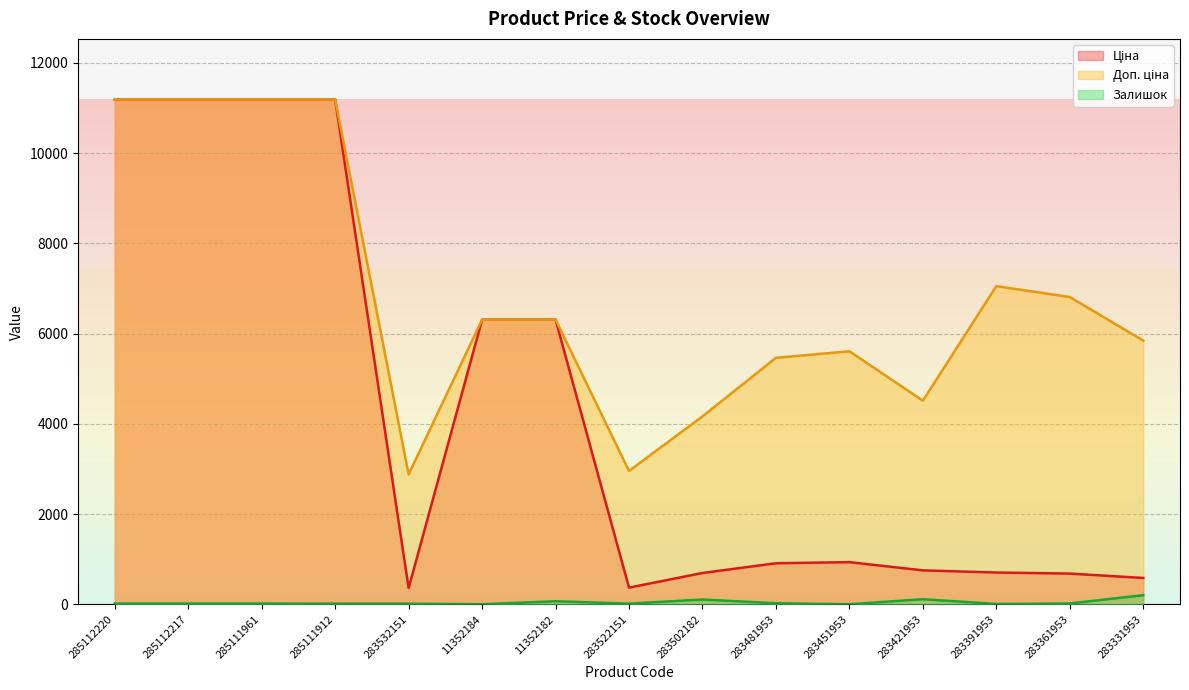

Between 283361953 and 285112217, which is larger?

285112217